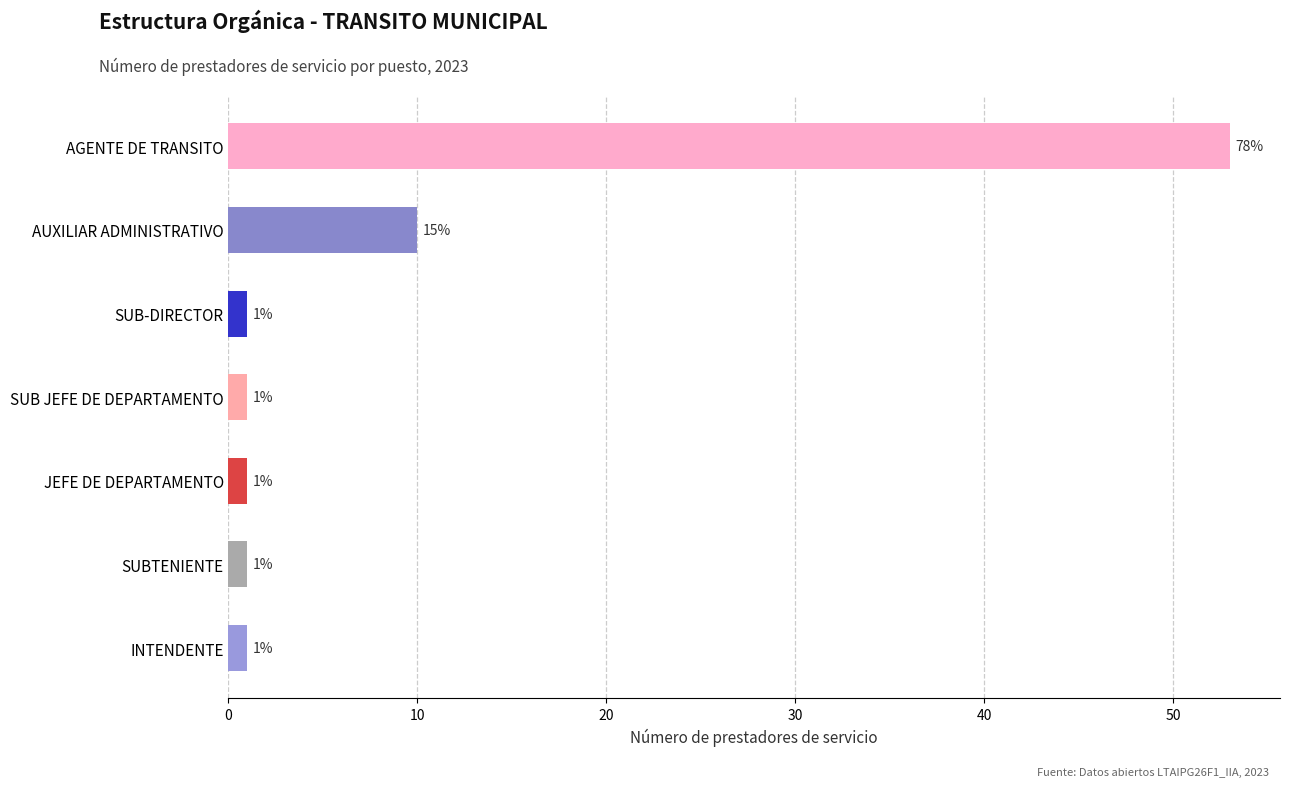

Reading top to bottom, extract all data points from this chart.

AGENTE DE TRANSITO=53	AUXILIAR ADMINISTRATIVO=10	SUB-DIRECTOR=1	SUB JEFE DE DEPARTAMENTO=1	JEFE DE DEPARTAMENTO=1	SUBTENIENTE=1	INTENDENTE=1